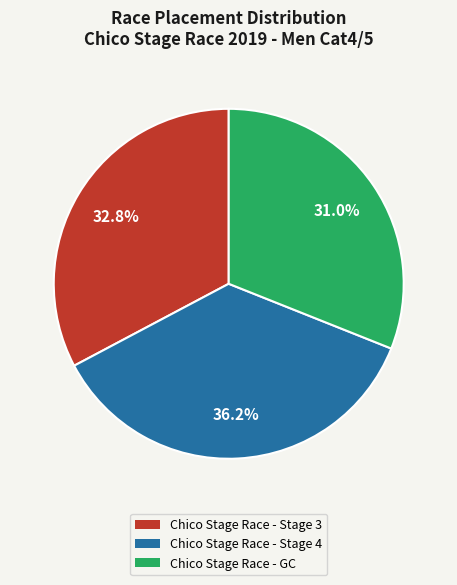

Combined, do Chico Stage Race - Stage 3 and Chico Stage Race - GC account for over 50%?

Yes